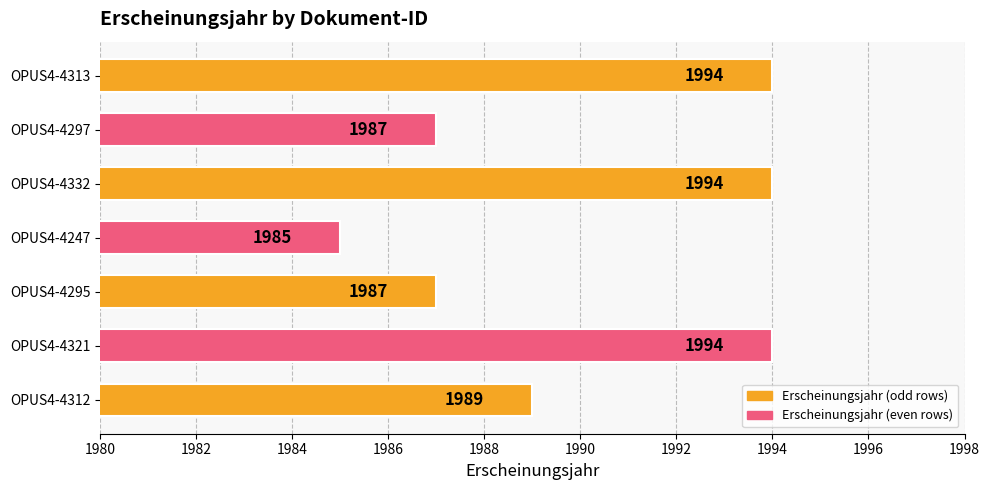

Between OPUS4-4313 and OPUS4-4297, which is larger?

OPUS4-4313